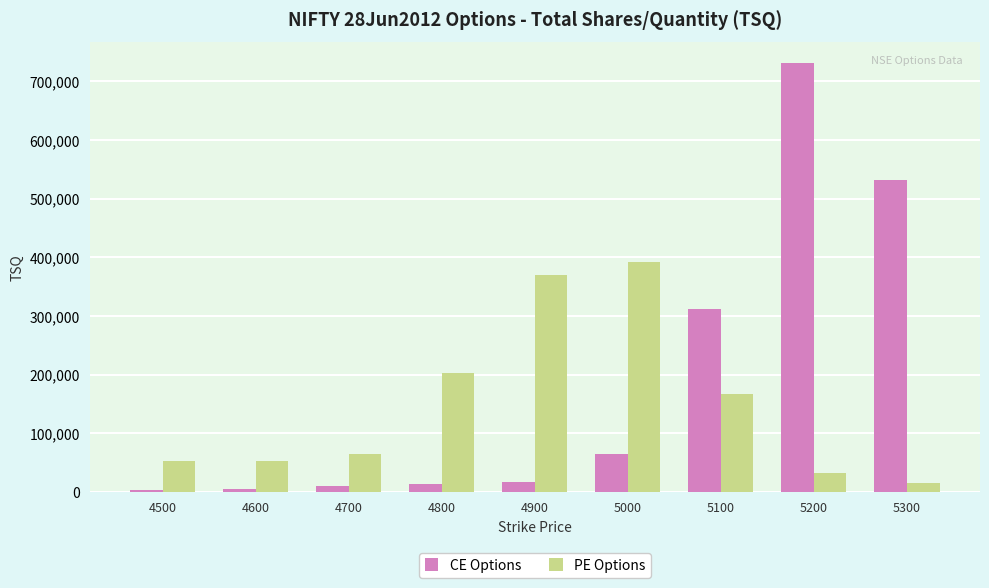

How many bars are there in each group?

2